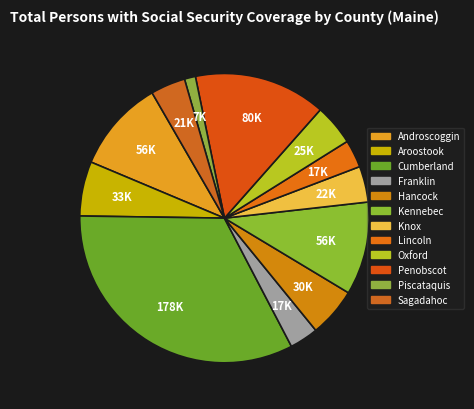

Is it true that Hancock is 1% of the pie?

False